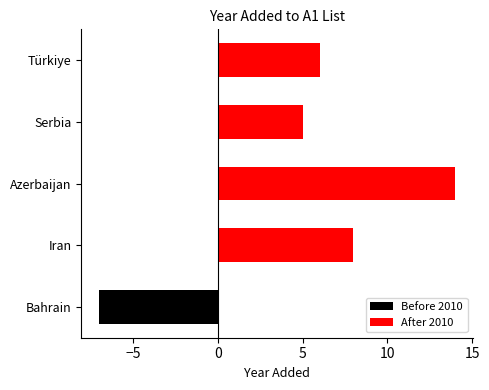

The value of Before 2010 at Serbia is 0. True or false?

True